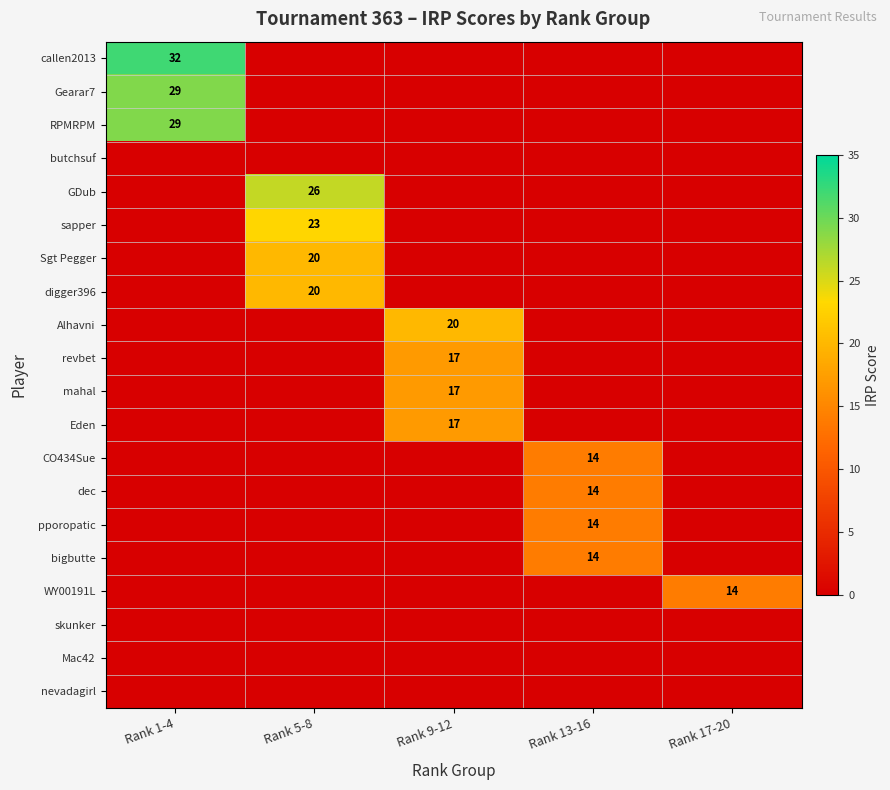

Is it true that Eden equals 6 at Rank 9-12?

False